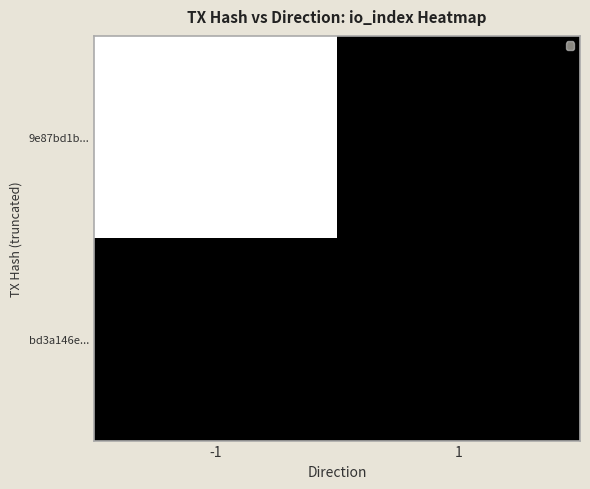

What is the sum of the 9e87bd1b... values at 1 and -1?

6